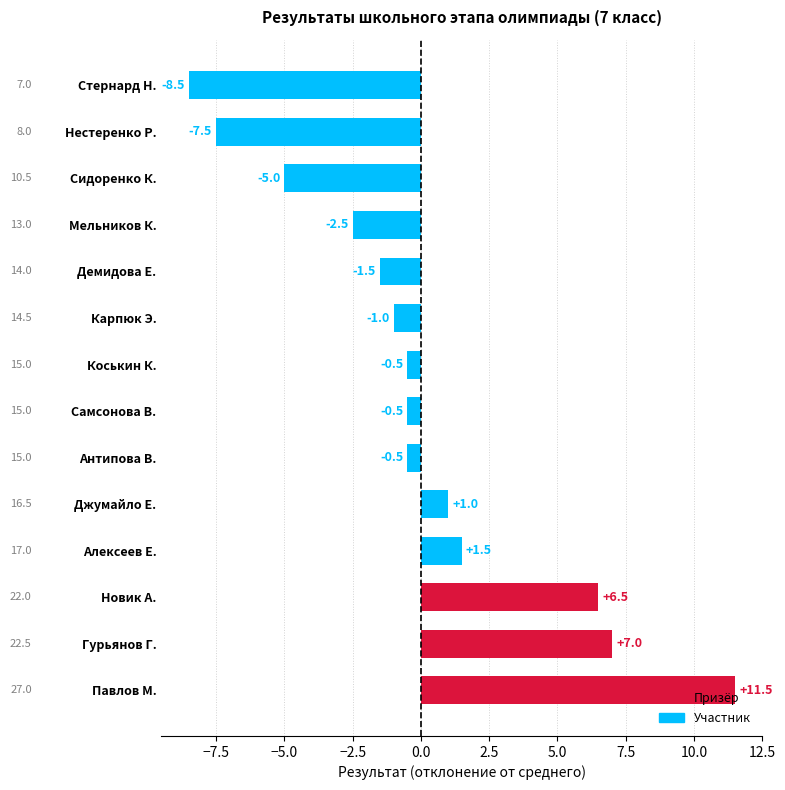

What is the smallest value displayed?

-8.5